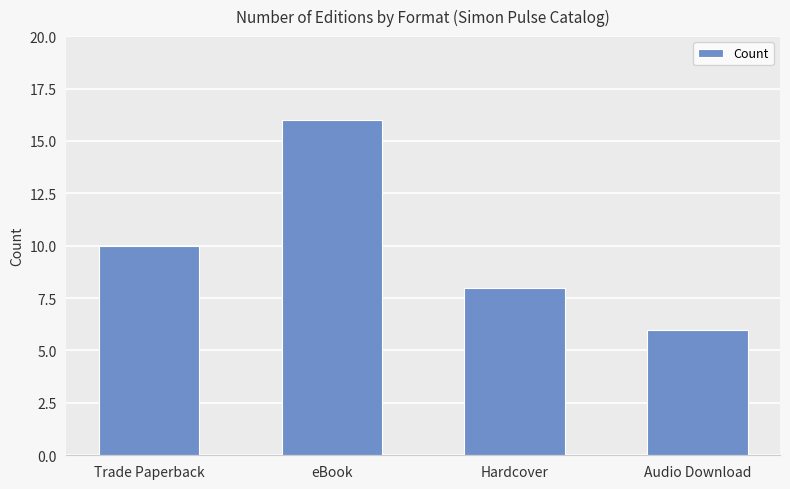

Reading right to left, what are all the values shown in this chart?

6	8	16	10